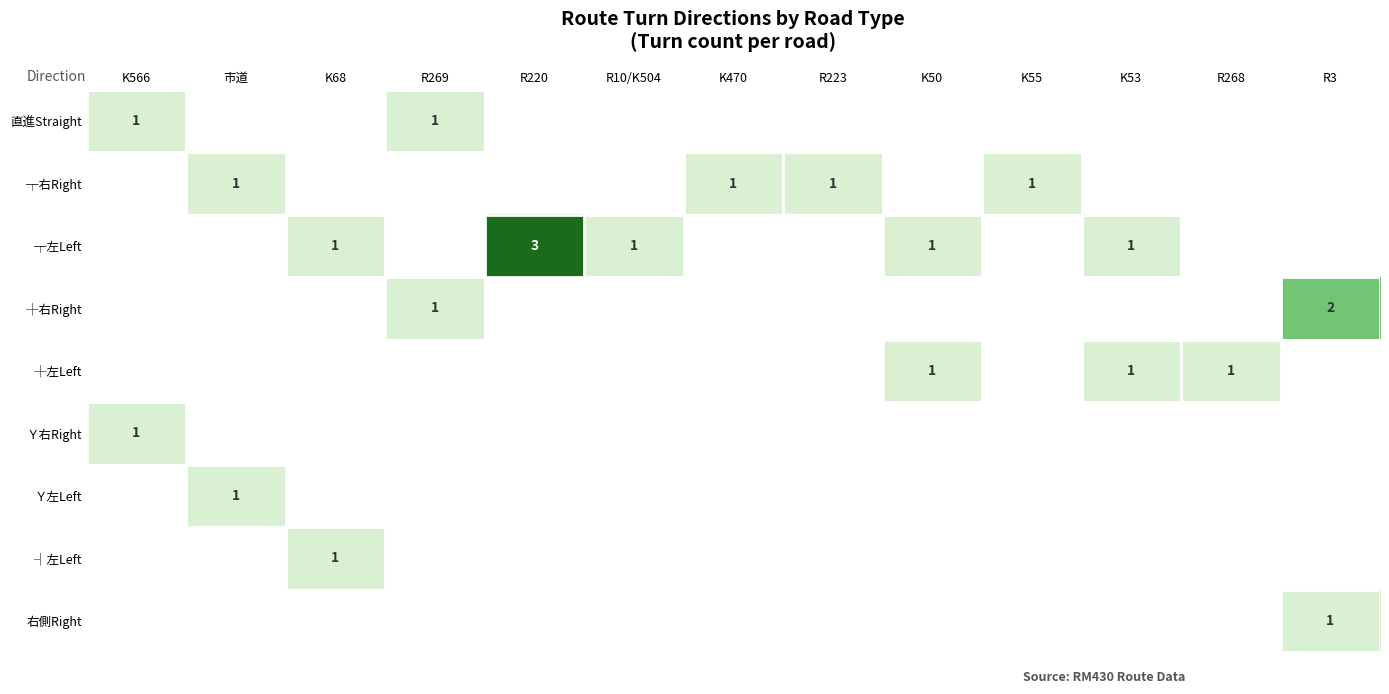

How many values in Ｙ左Left are above zero?

1